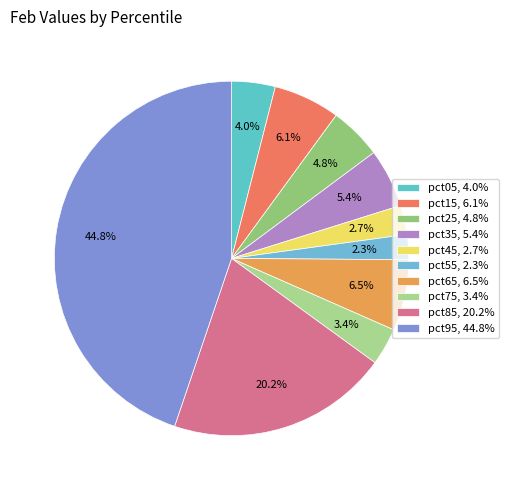

To the nearest percent, what percentage of the pie is pct85?

20%